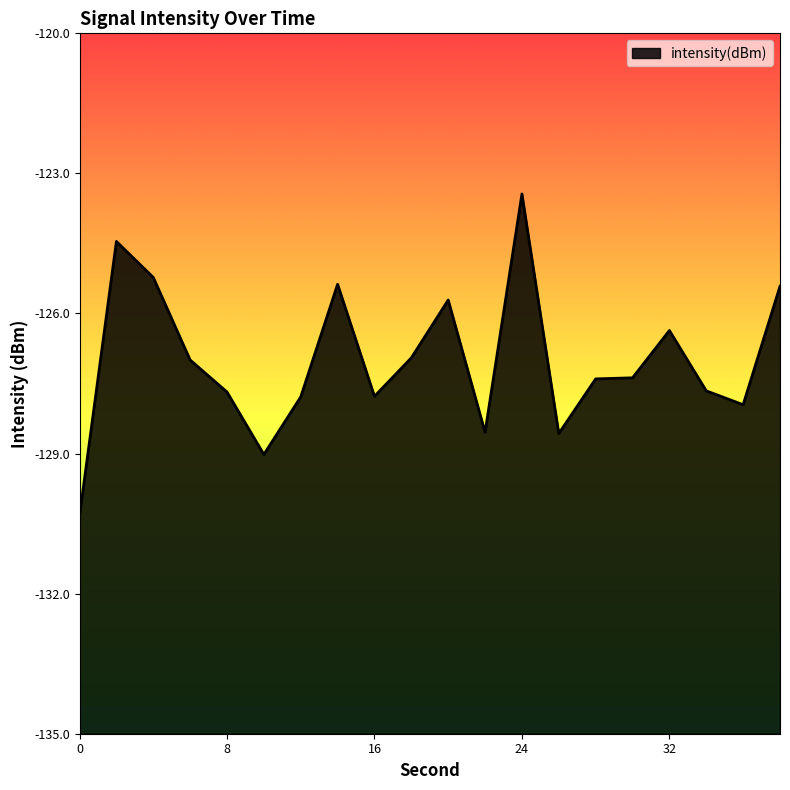

What is the change in value from 14 to 26?

-3.2